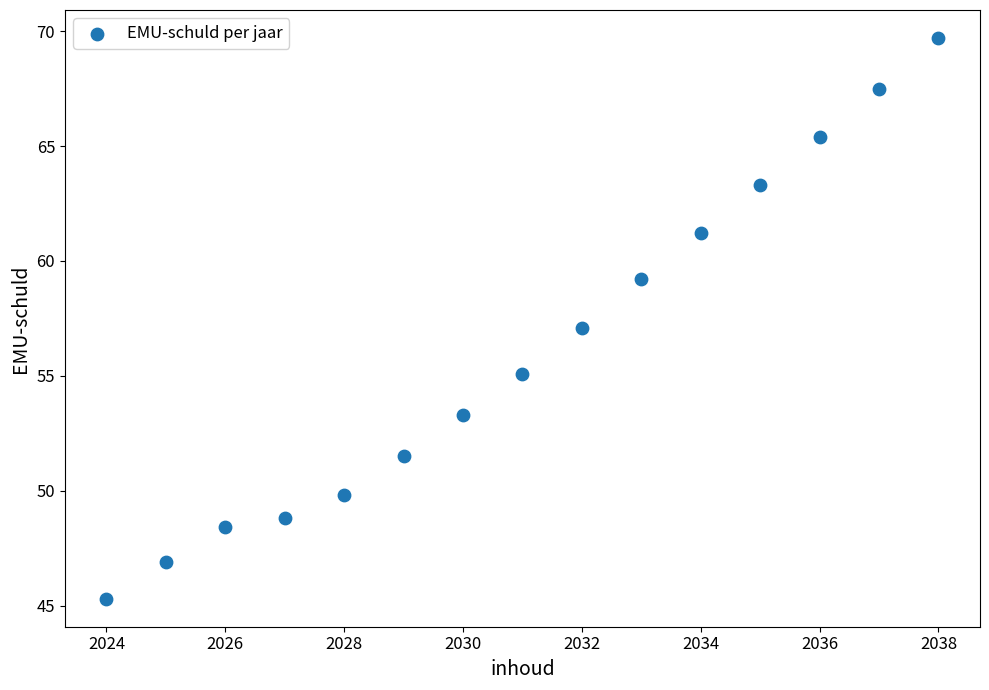

What is the range of X values (max minus min)?

14.0